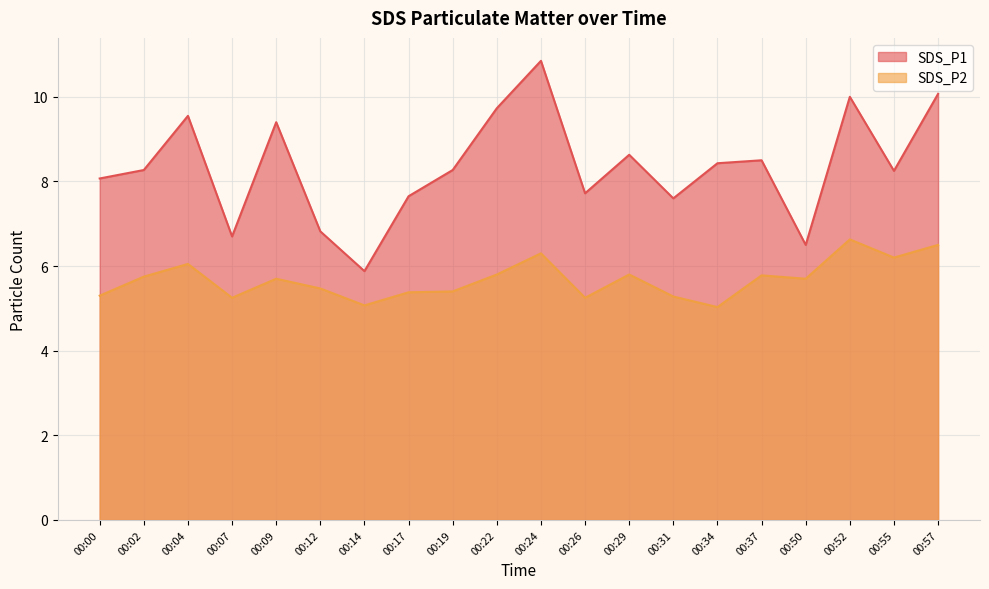

Is it true that SDS_P1 equals 7.7 at 00:26?

True